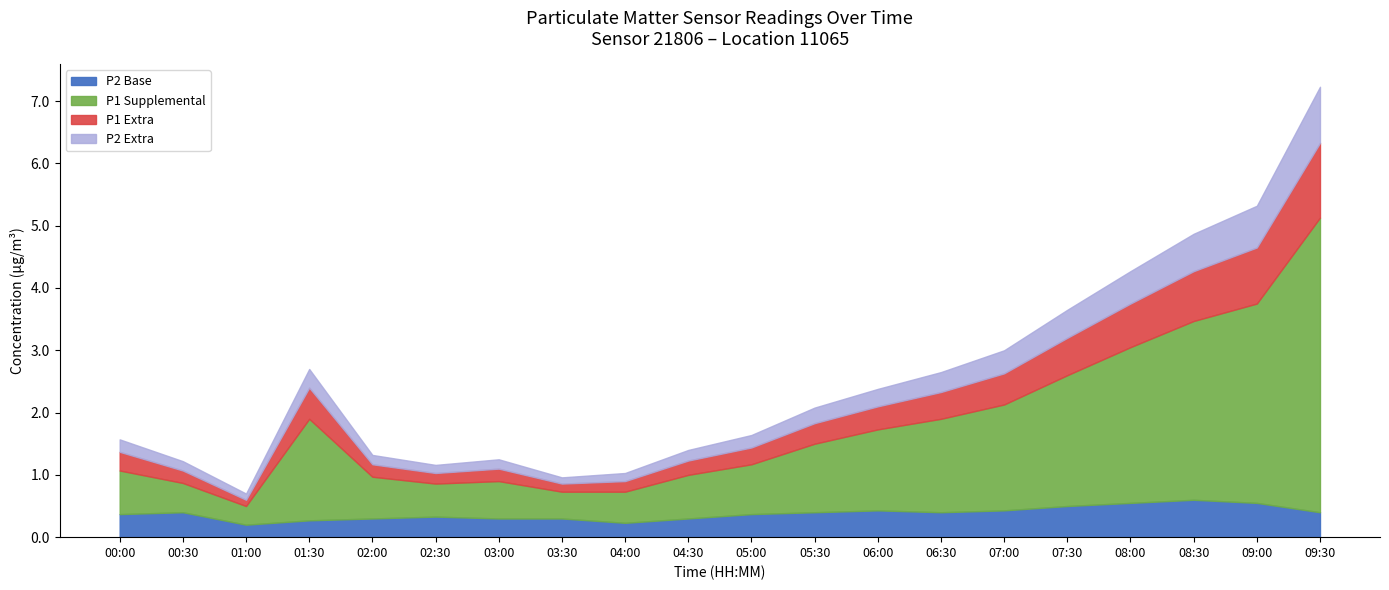

At which label does P1_extra reach its peak?

09:30